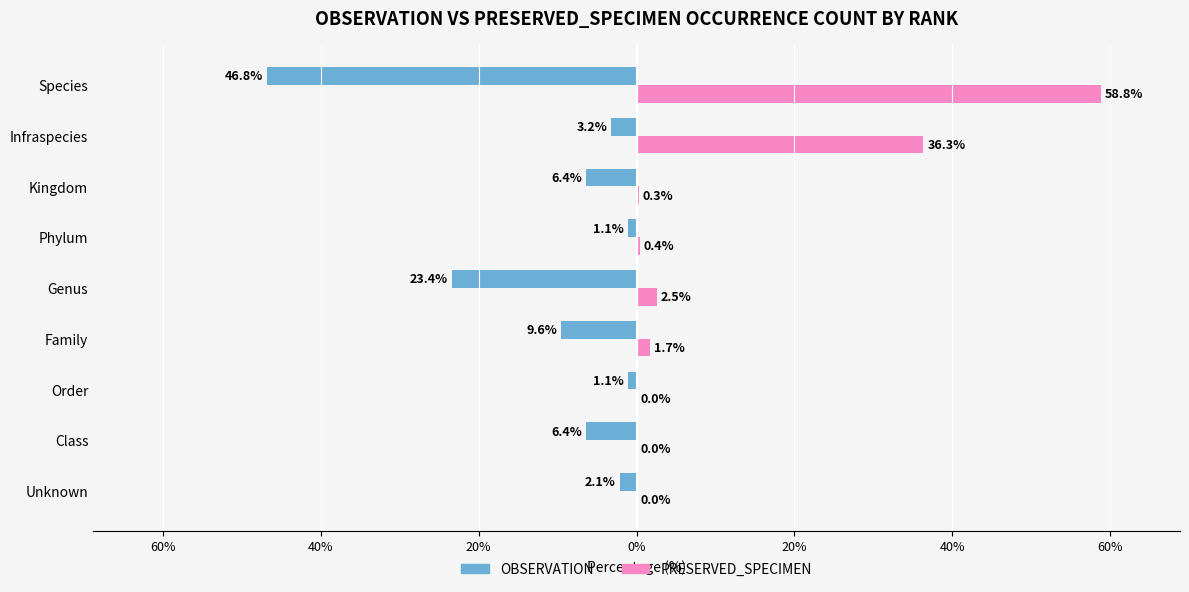

What are all the series names shown in the legend?

OBSERVATION, PRESERVED_SPECIMEN